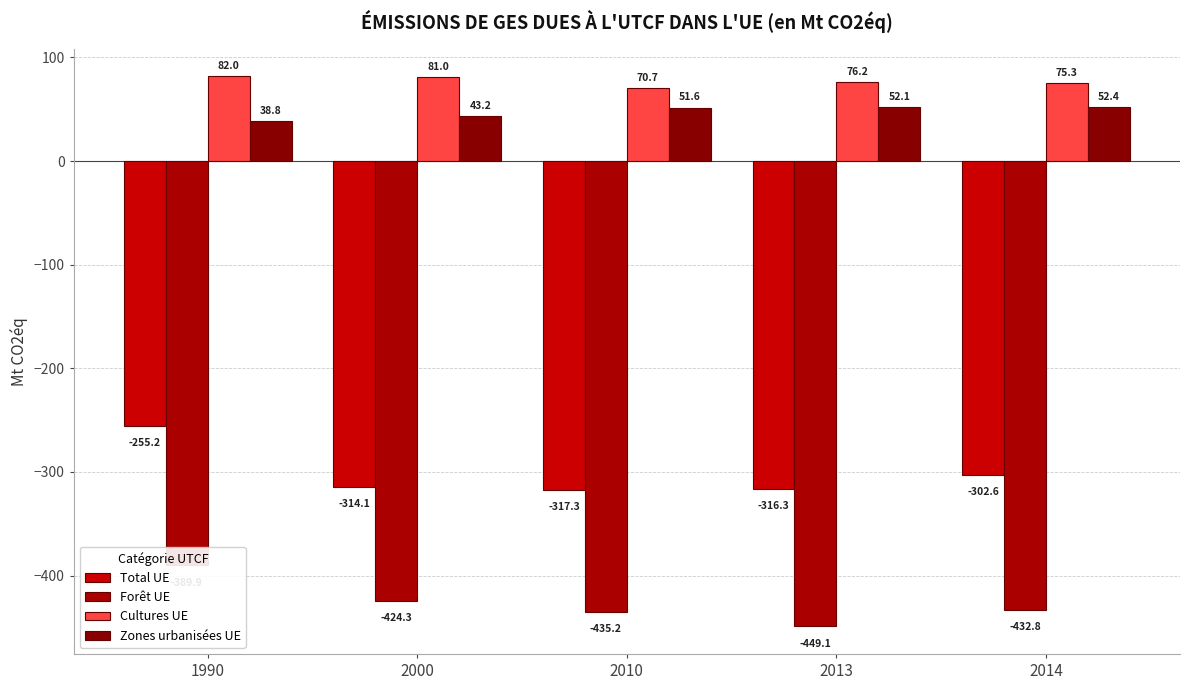

What is the value of the Forêt UE bar at the 1st from the left?

-389.9